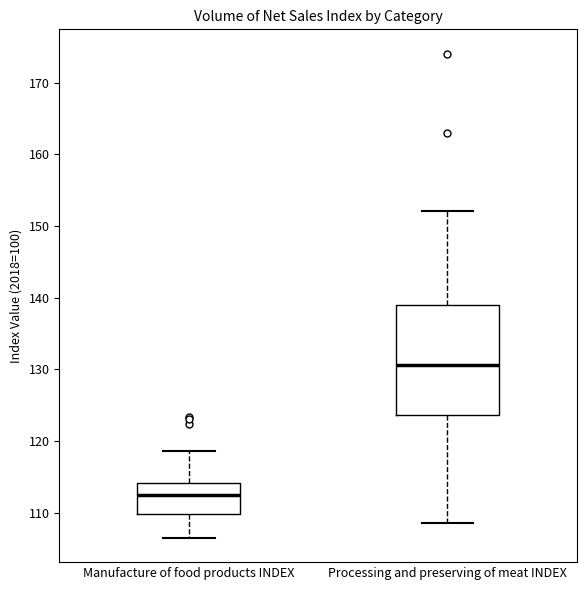

Which box has the highest median line?

Processing and preserving of meat INDEX